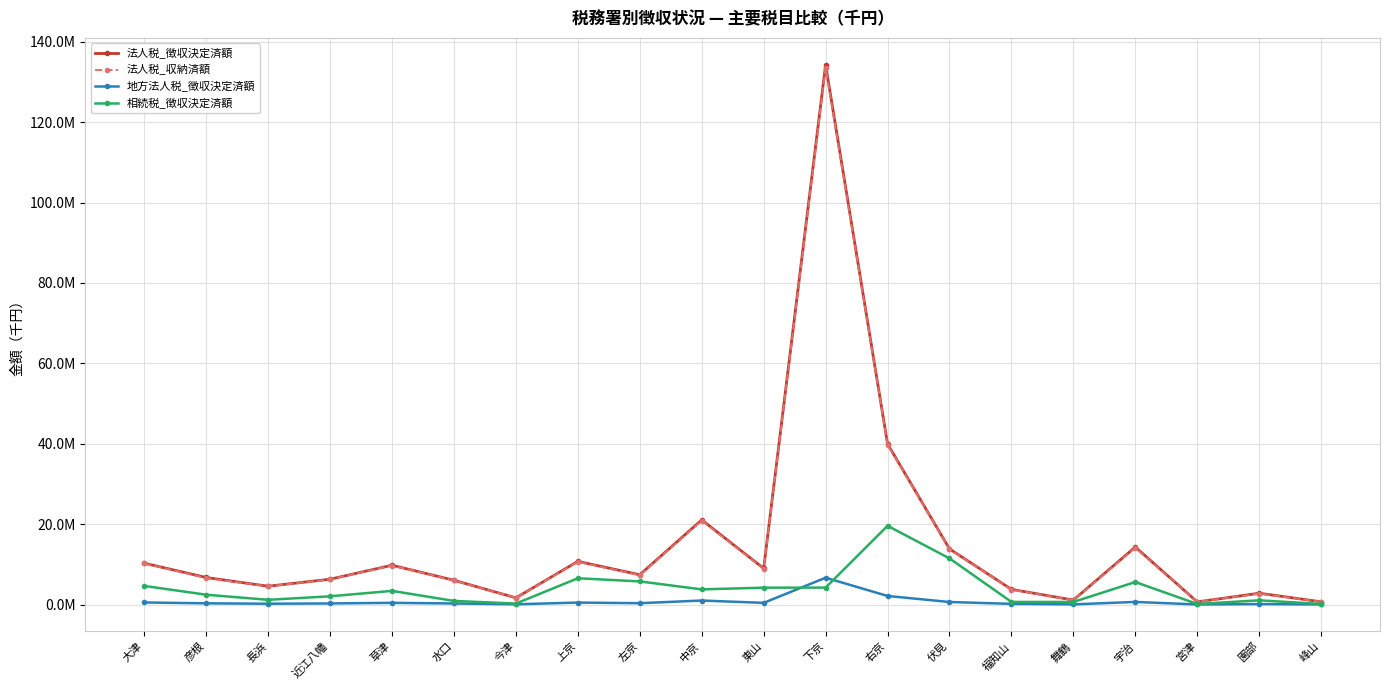

True or false: 地方法人税_徴収決定済額 has a value of 639559 at 伏見.

True